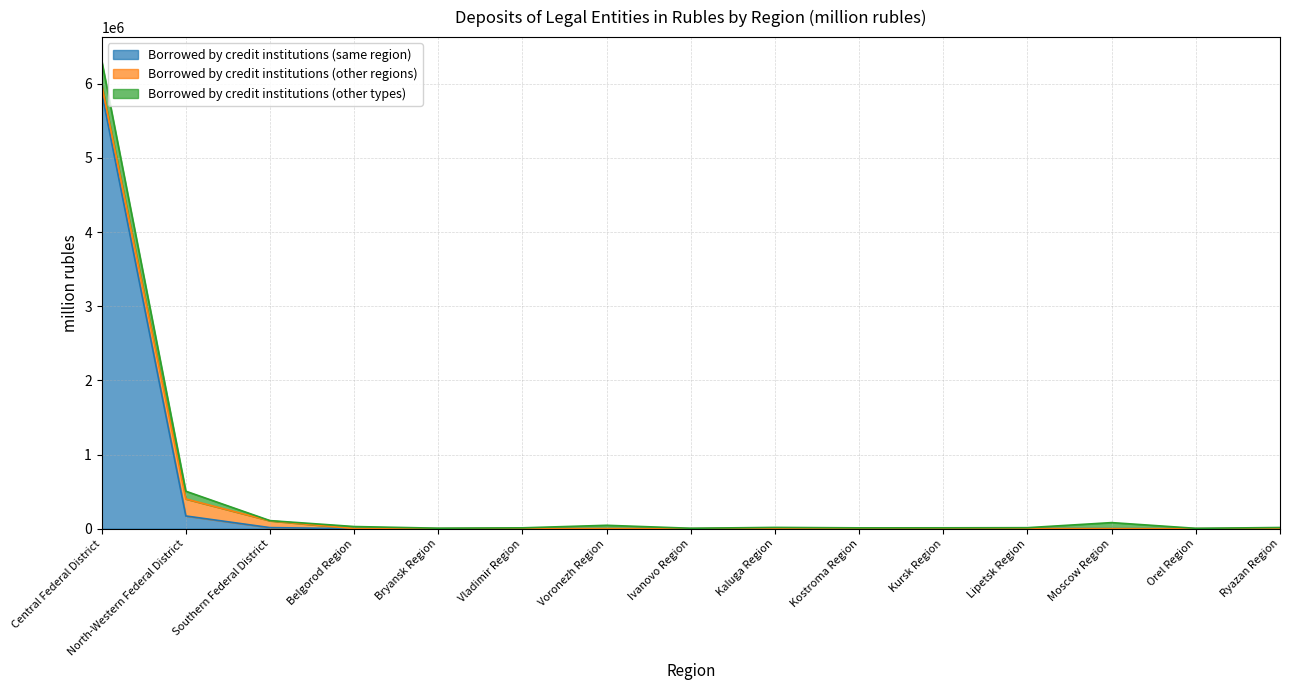

Reading left to right, extract all data points from this chart.

Borrowed by credit institutions (same region): Central Federal District=5884860	North-Western Federal District=171200	Southern Federal District=14134	Belgorod Region=80	Bryansk Region=0	Vladimir Region=54	Voronezh Region=0	Ivanovo Region=50	Kaluga Region=2283	Kostroma Region=6198	Kursk Region=308	Lipetsk Region=1442	Moscow Region=90	Orel Region=0	Ryazan Region=65
Borrowed by credit institutions (other regions): Central Federal District=105649	North-Western Federal District=229090	Southern Federal District=91898	Belgorod Region=825	Bryansk Region=96	Vladimir Region=114	Voronezh Region=1244	Ivanovo Region=5	Kaluga Region=97	Kostroma Region=10	Kursk Region=8	Lipetsk Region=20	Moscow Region=34	Orel Region=15	Ryazan Region=27
Borrowed by credit institutions (other types): Central Federal District=322536	North-Western Federal District=104705	Southern Federal District=2470	Belgorod Region=27729	Bryansk Region=6290	Vladimir Region=11058	Voronezh Region=44100	Ivanovo Region=5392	Kaluga Region=14648	Kostroma Region=4762	Kursk Region=11147	Lipetsk Region=11914	Moscow Region=81541	Orel Region=4506	Ryazan Region=15564